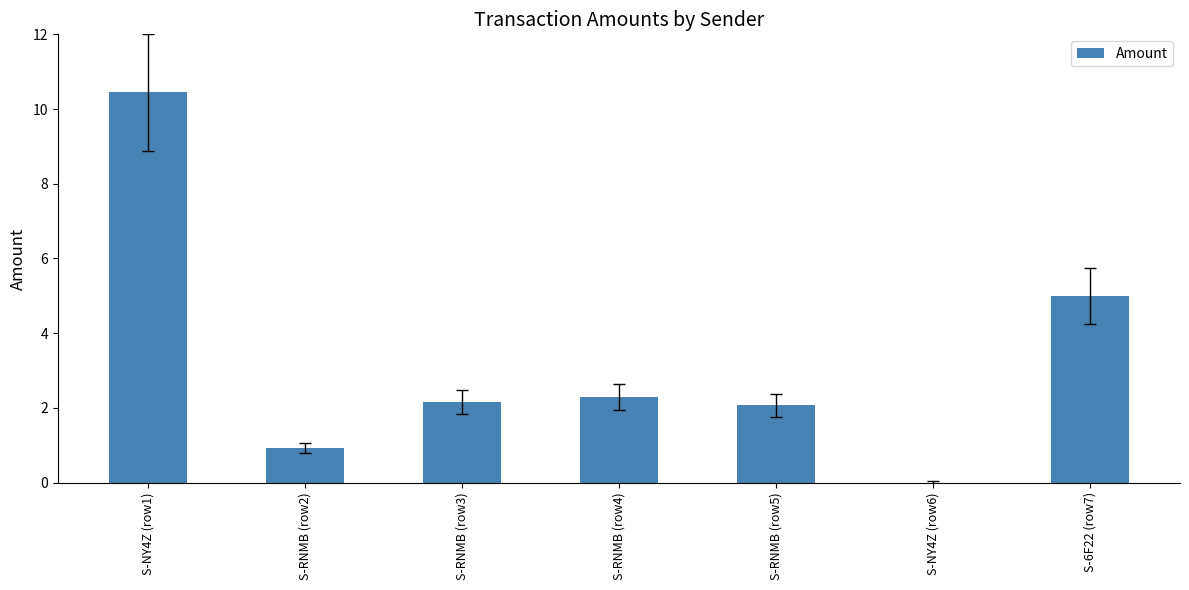

The value at S-RNMB (row3) is 3.3. True or false?

False